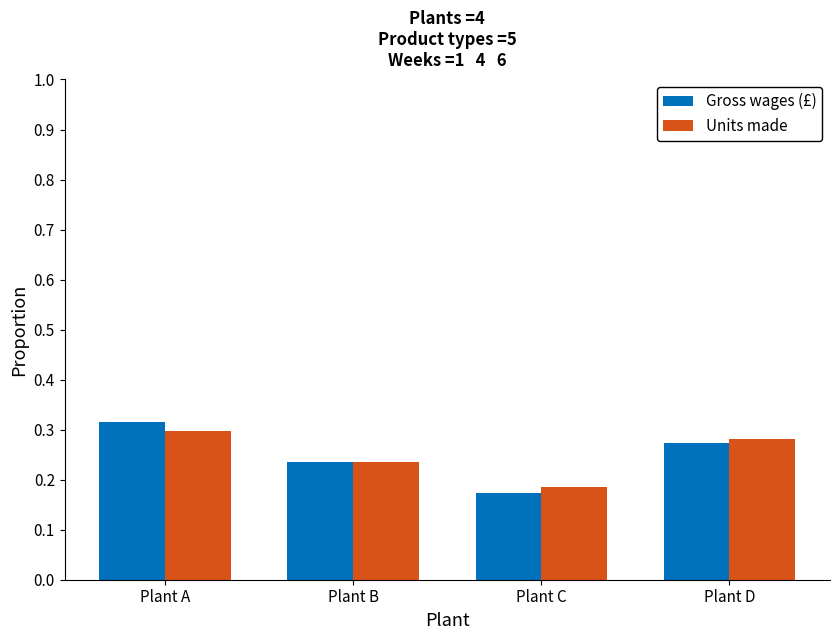

Is it true that Units made equals 0.2 at Plant D?

False